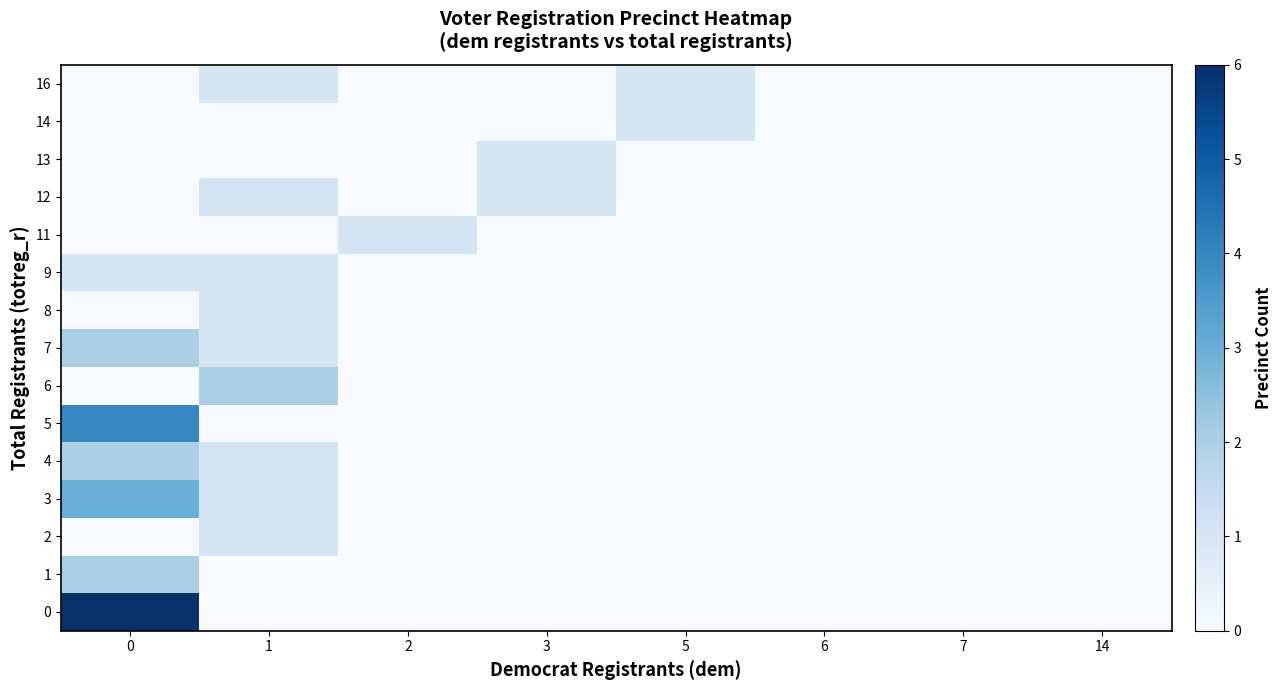

Which category has the lowest value across all series?

1